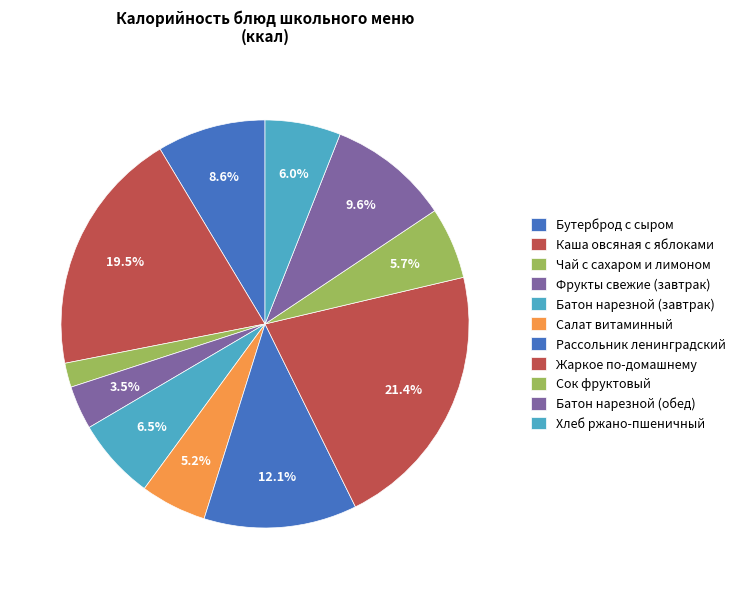

What percentage is NOT represented by Жаркое по-домашнему?

78.6%